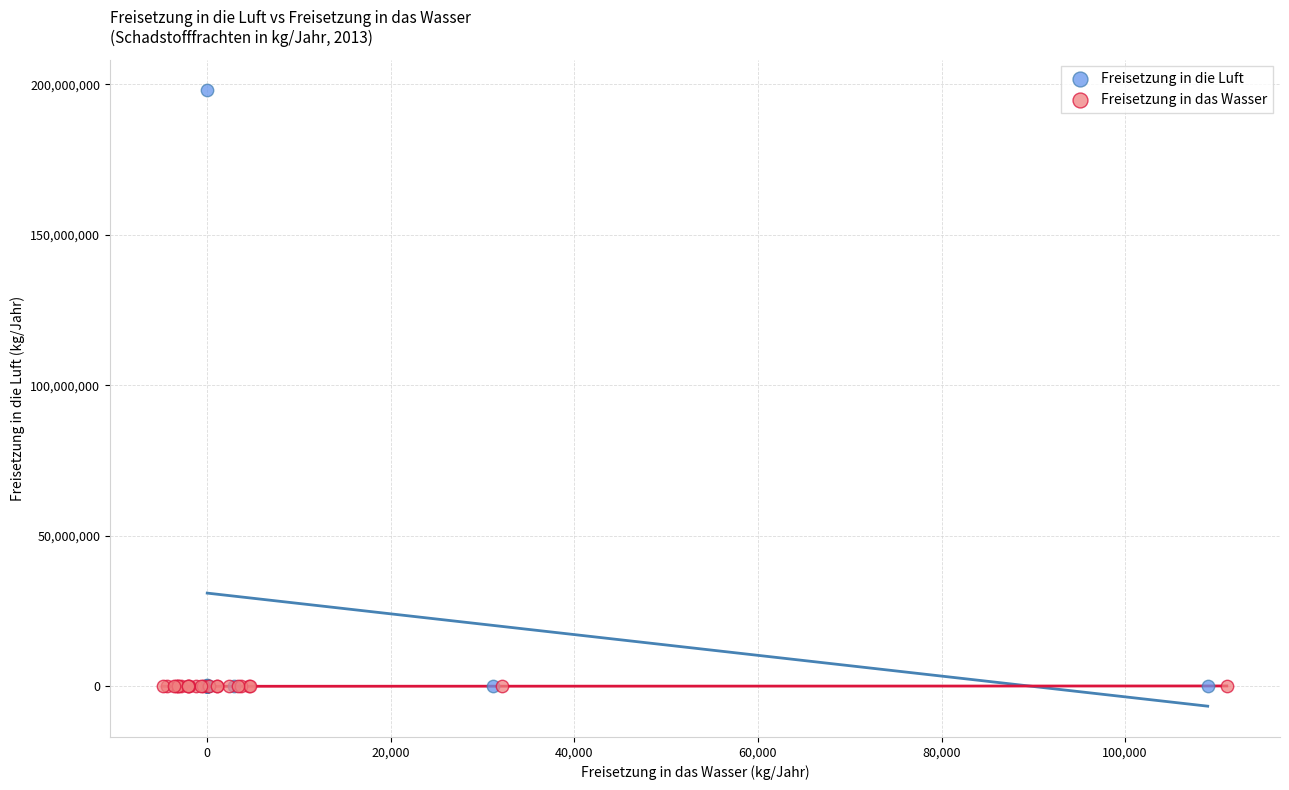

Which series reaches the maximum Y coordinate?

Freisetzung in die Luft